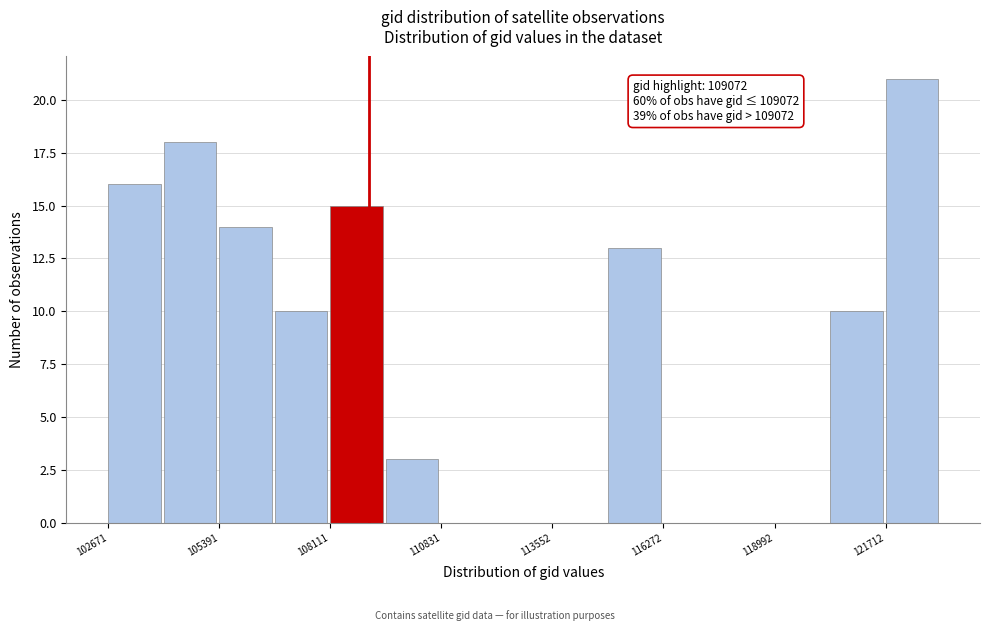

Read against the x-axis, roughly where is the centre of the tallest bar?

122500